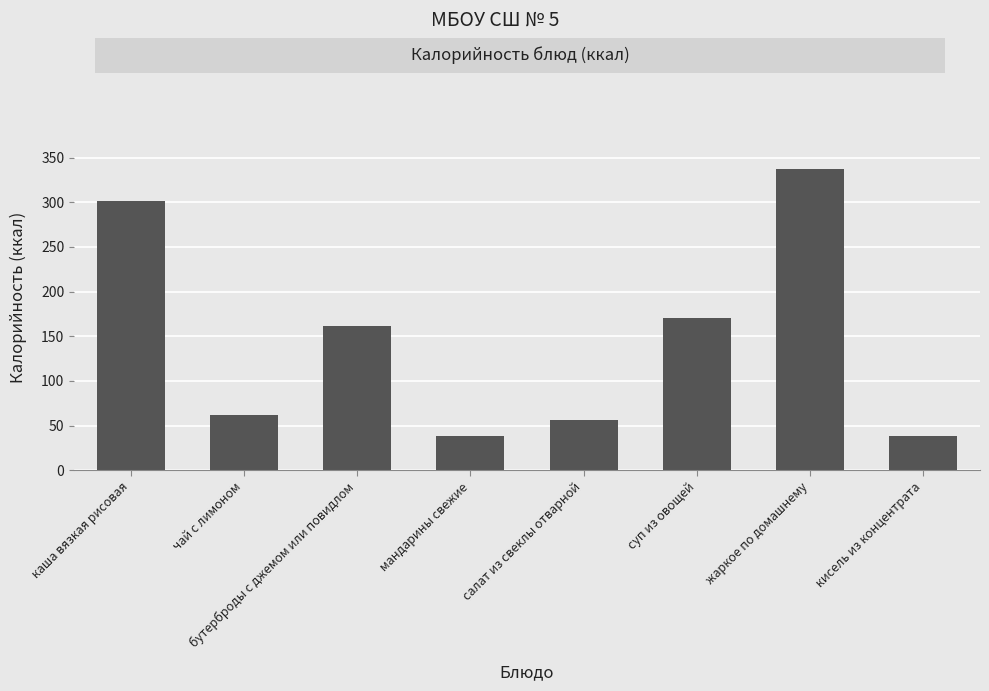

Read the value at бутерброды с джемом или повидлом.

161.0